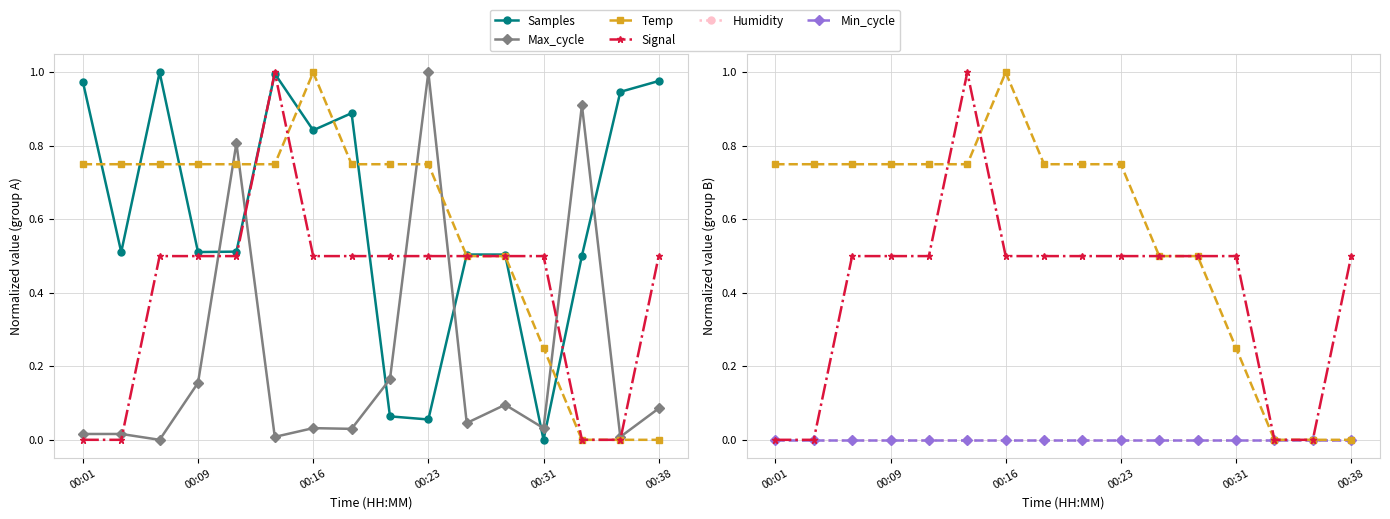

What is the greatest value displayed?

1.0